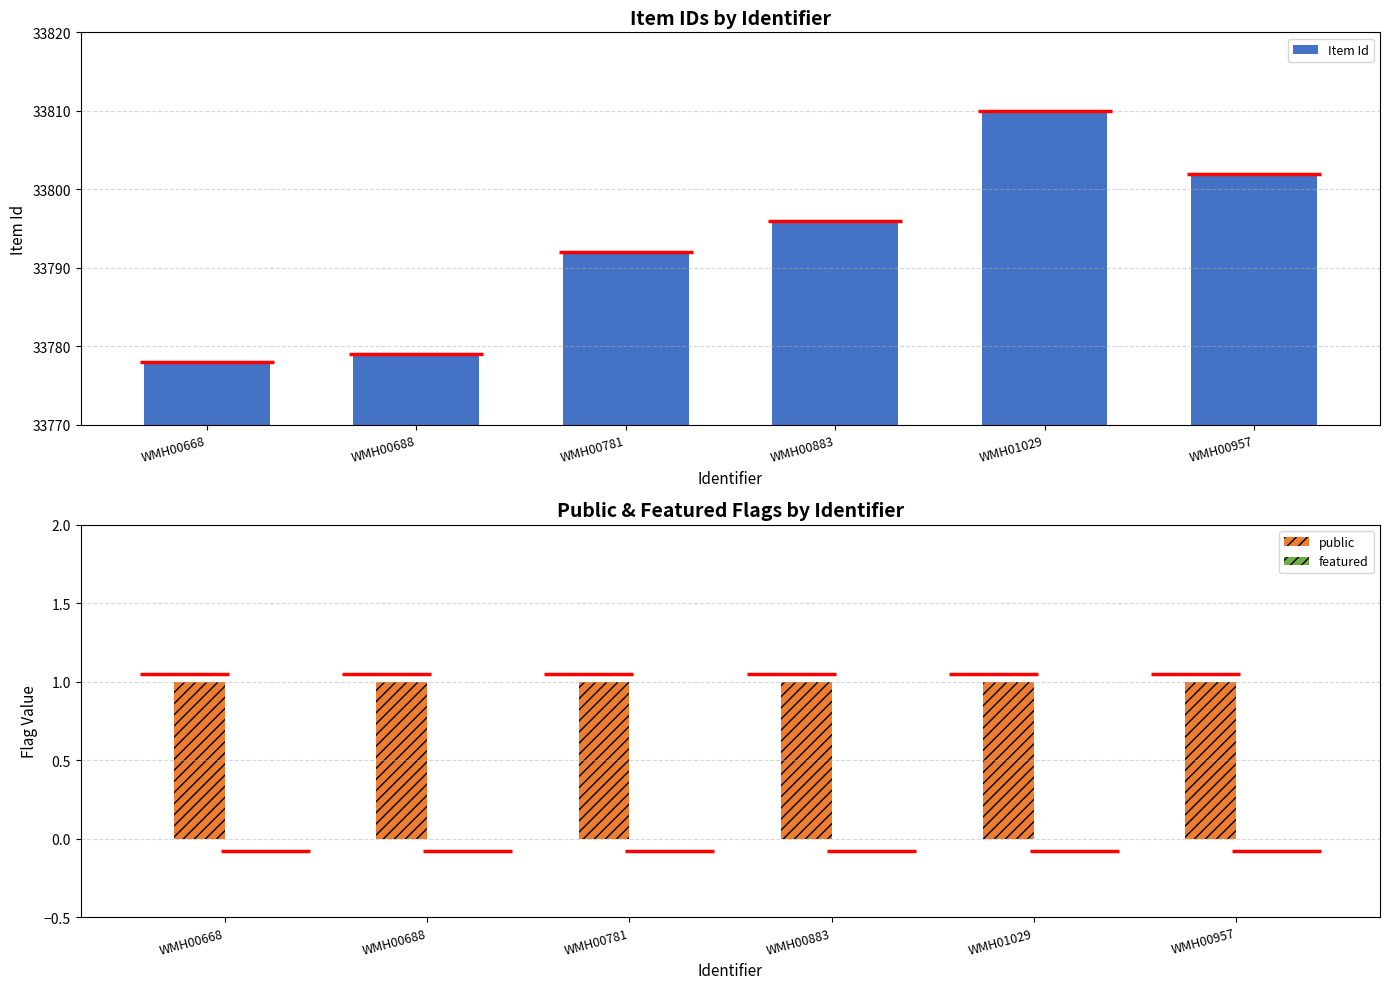

Which label corresponds to the smallest value in the chart?

WMH00668